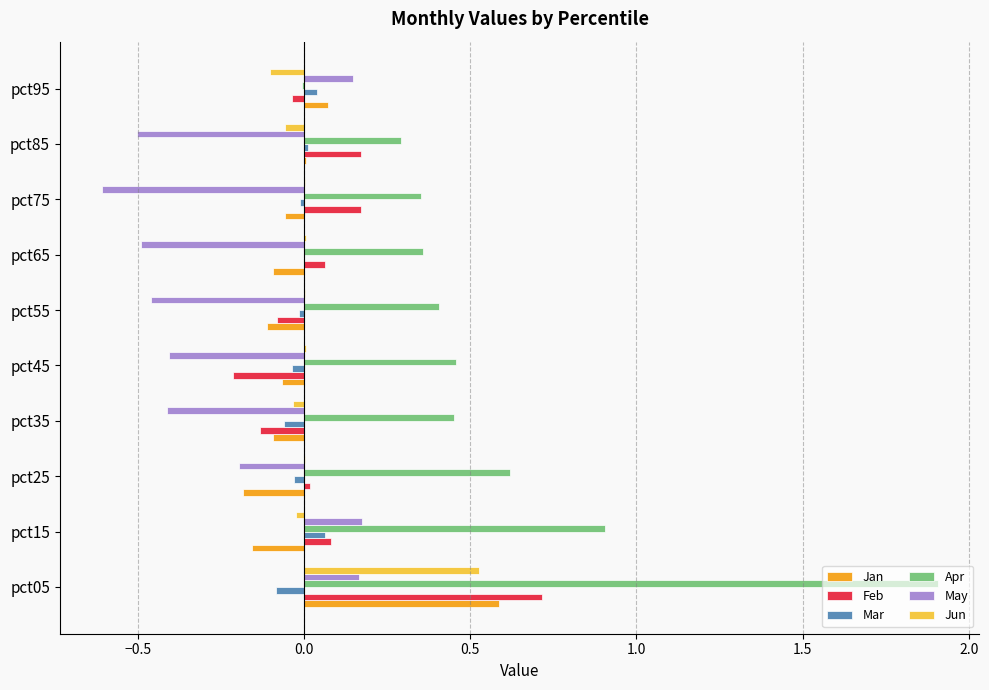

True or false: Feb has a value of -0.1 at pct45.

False